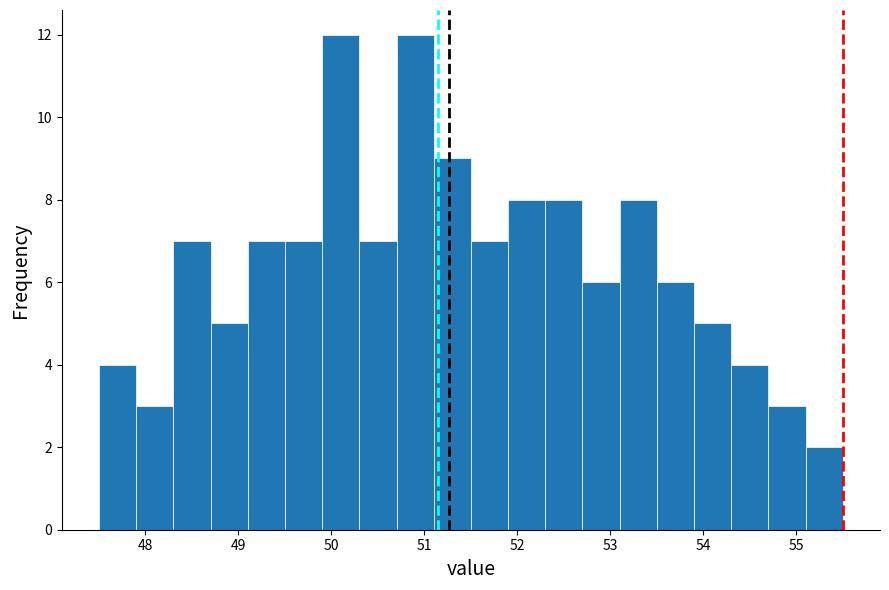

How tall is the bar that spans 53.5 to 53.9 on the x-axis? The values are not printed on the chart, so give them approximately, as read against the axis.

6